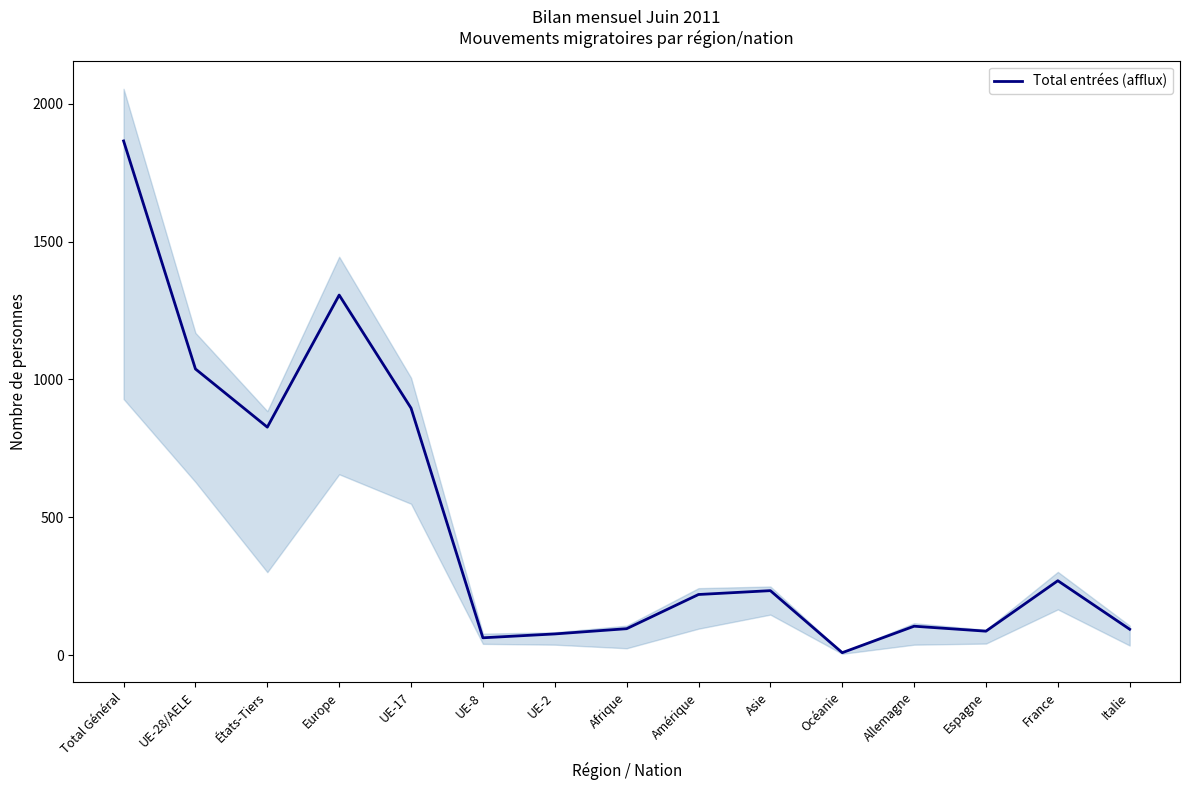

Rank the categories by value from highest to lowest.

Total Général, Europe, UE-28/AELE, UE-17, États-Tiers, France, Asie, Amérique, Allemagne, Afrique, Italie, Espagne, UE-2, UE-8, Océanie